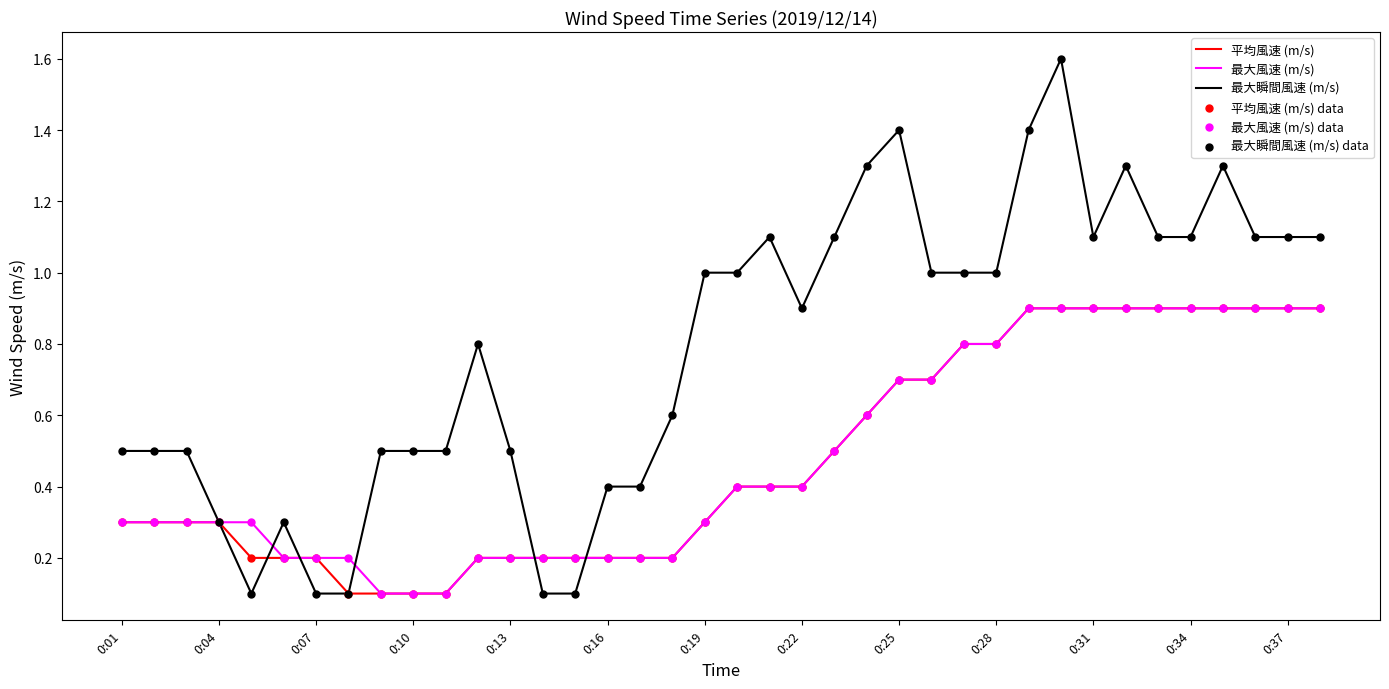

Which series has the widest spread of values?

最大瞬間風速 (m/s)